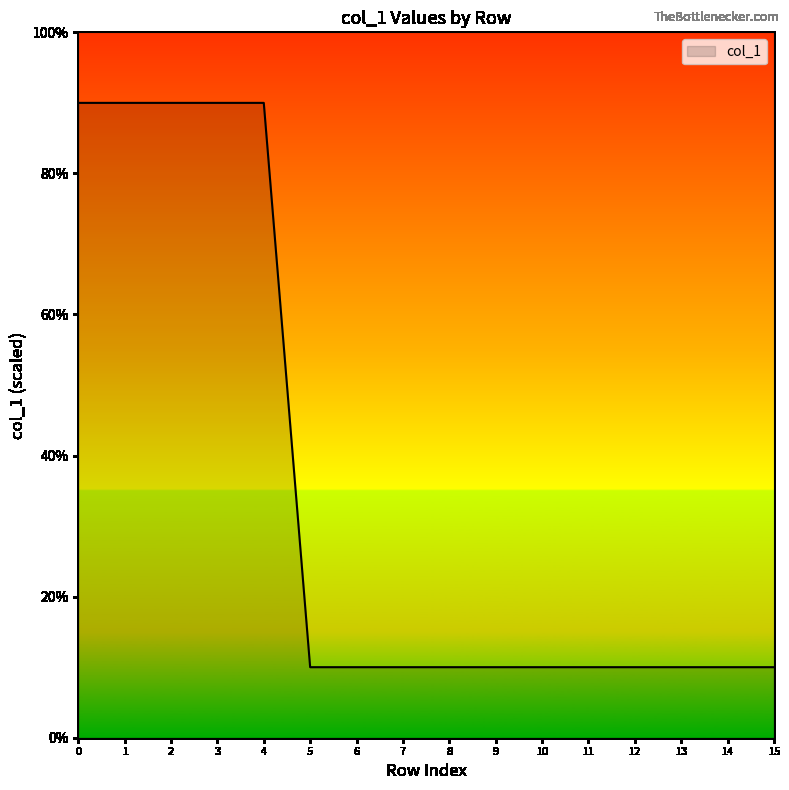

What is the ratio of the value at 10 to the value at 15?

1.0